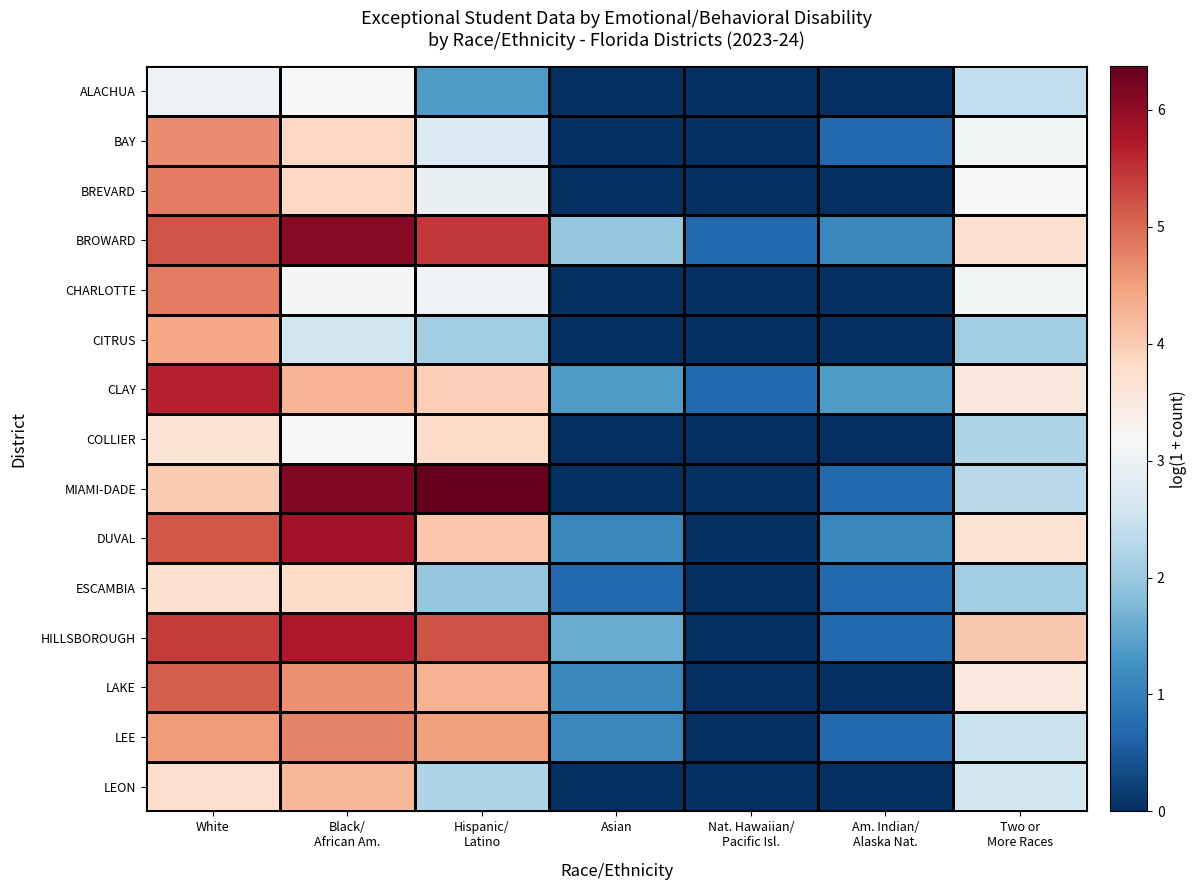

List the series in order of their peak value, highest first.

MIAMI-DADE, BROWARD, DUVAL, HILLSBOROUGH, CLAY, LAKE, CHARLOTTE, BREVARD, LEE, BAY, CITRUS, LEON, COLLIER, ESCAMBIA, ALACHUA